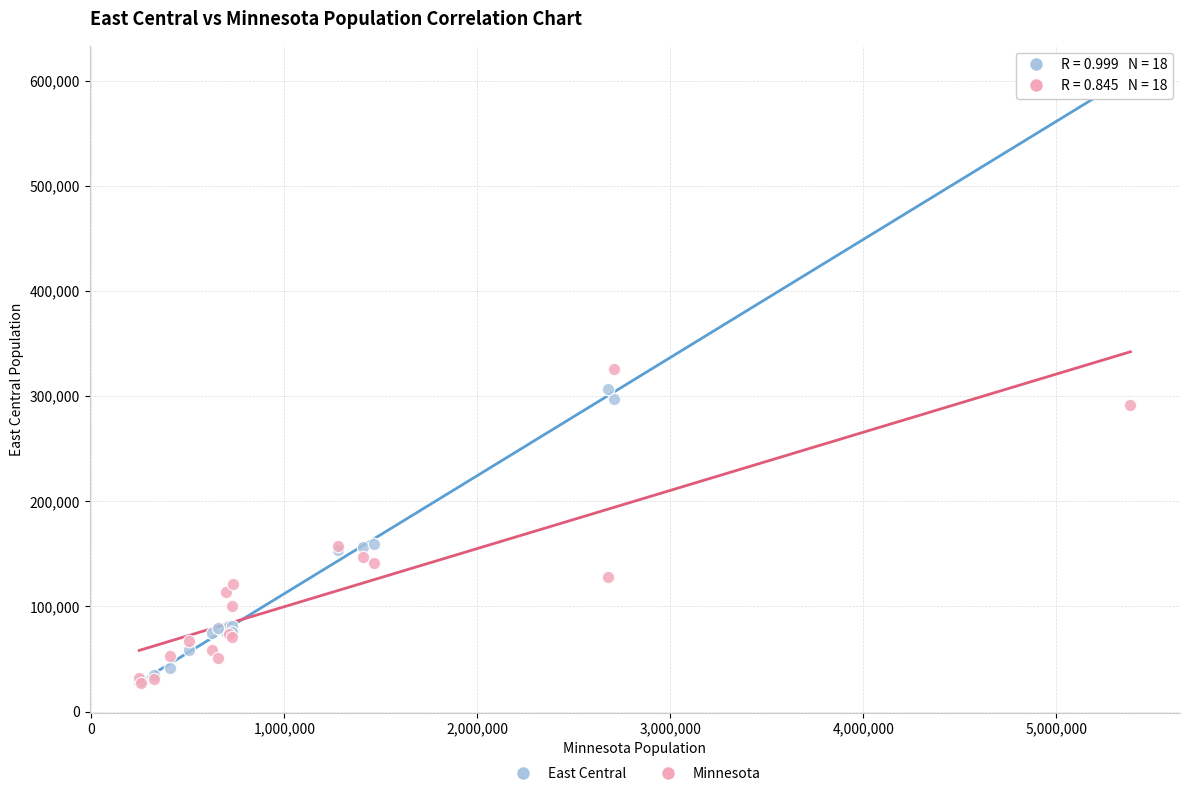

What are all the series names shown in the legend?

East Central, Minnesota